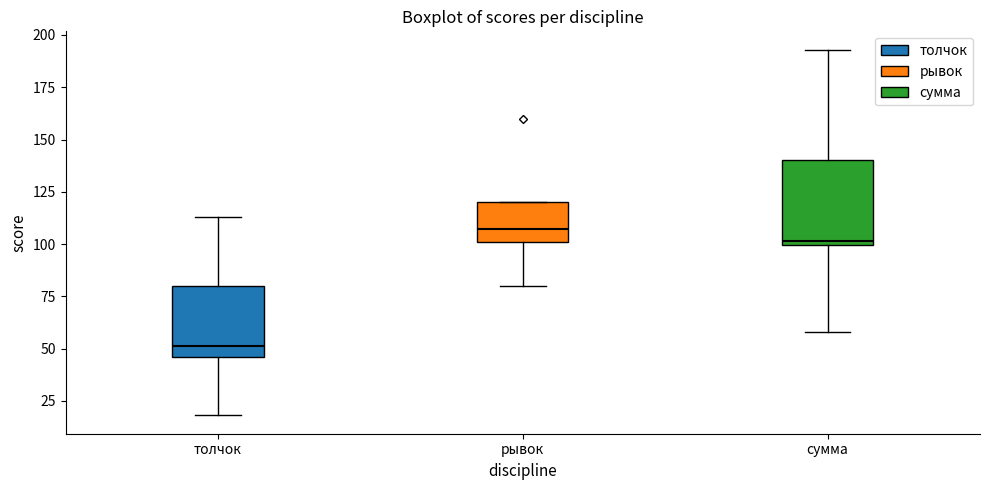

Which box is the tallest, from its lower edge to its upper edge?

сумма